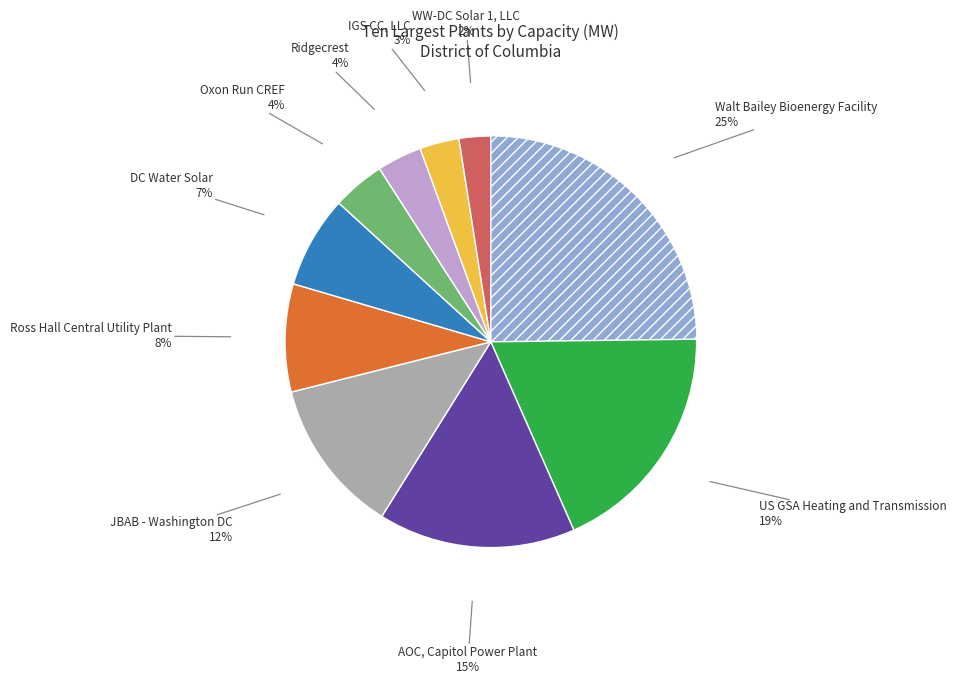

What is the smallest slice in the pie chart?

WW-DC Solar 1, LLC